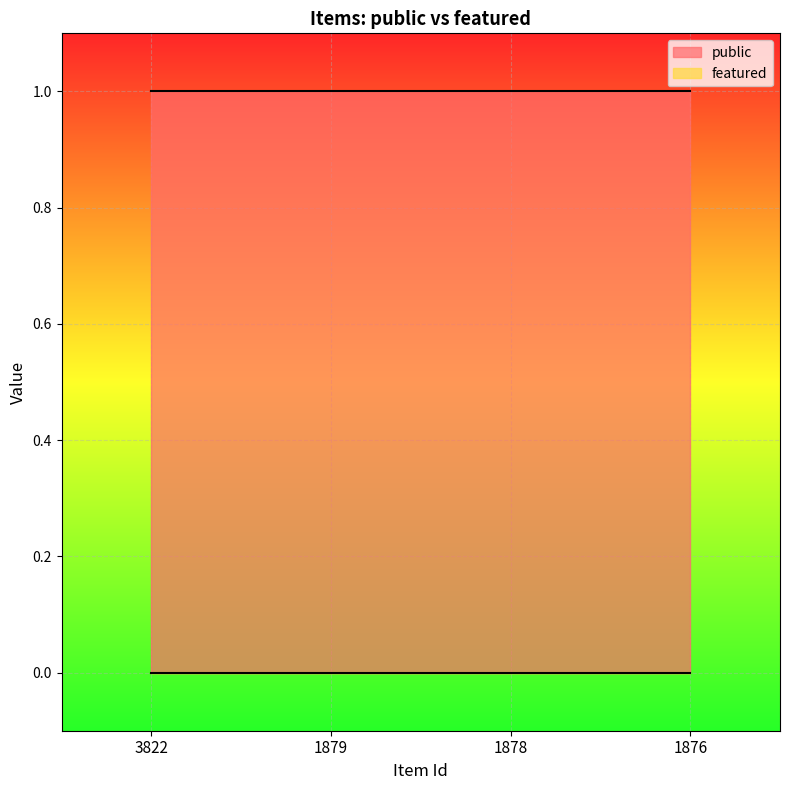

How many lines are shown in the chart?

2